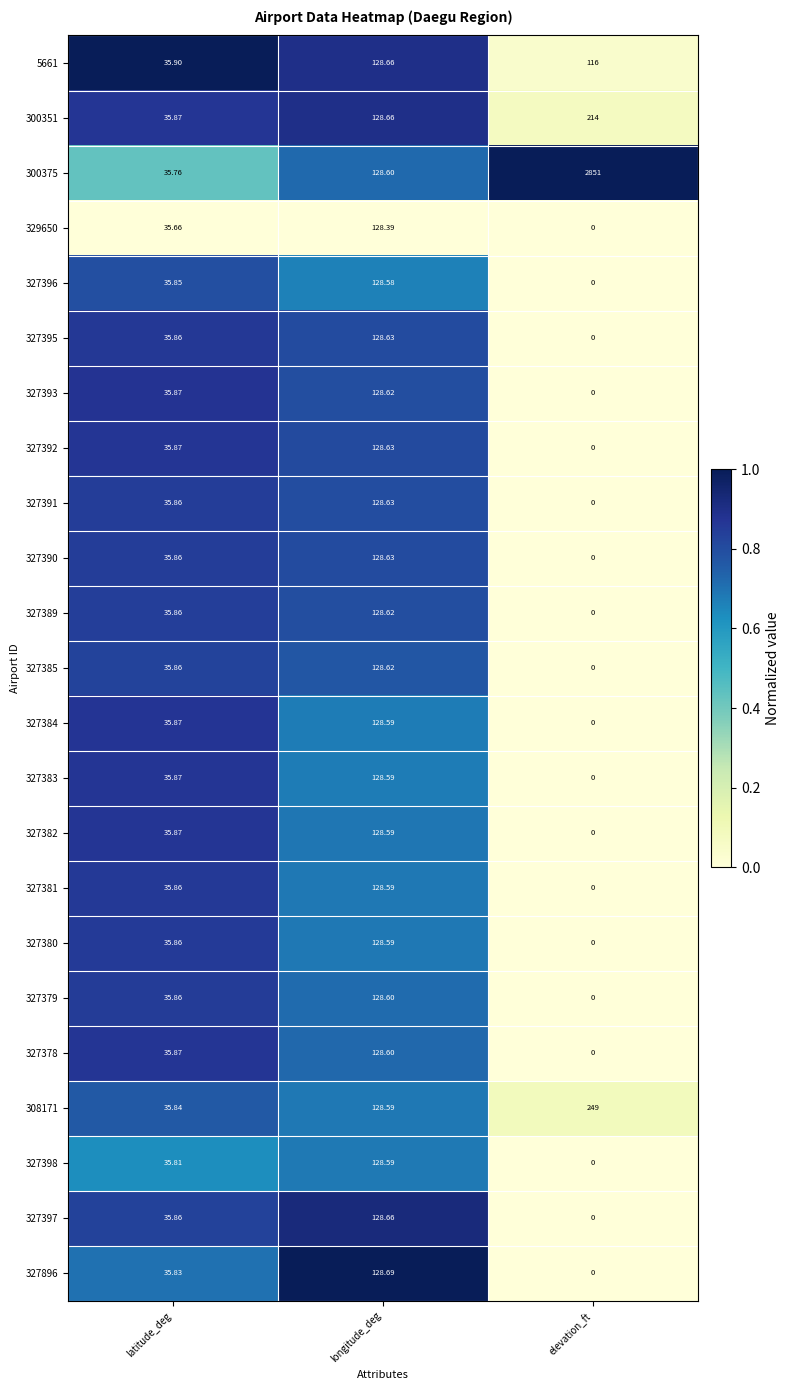

List the labels in order of 327378 value, smallest first.

elevation_ft, latitude_deg, longitude_deg